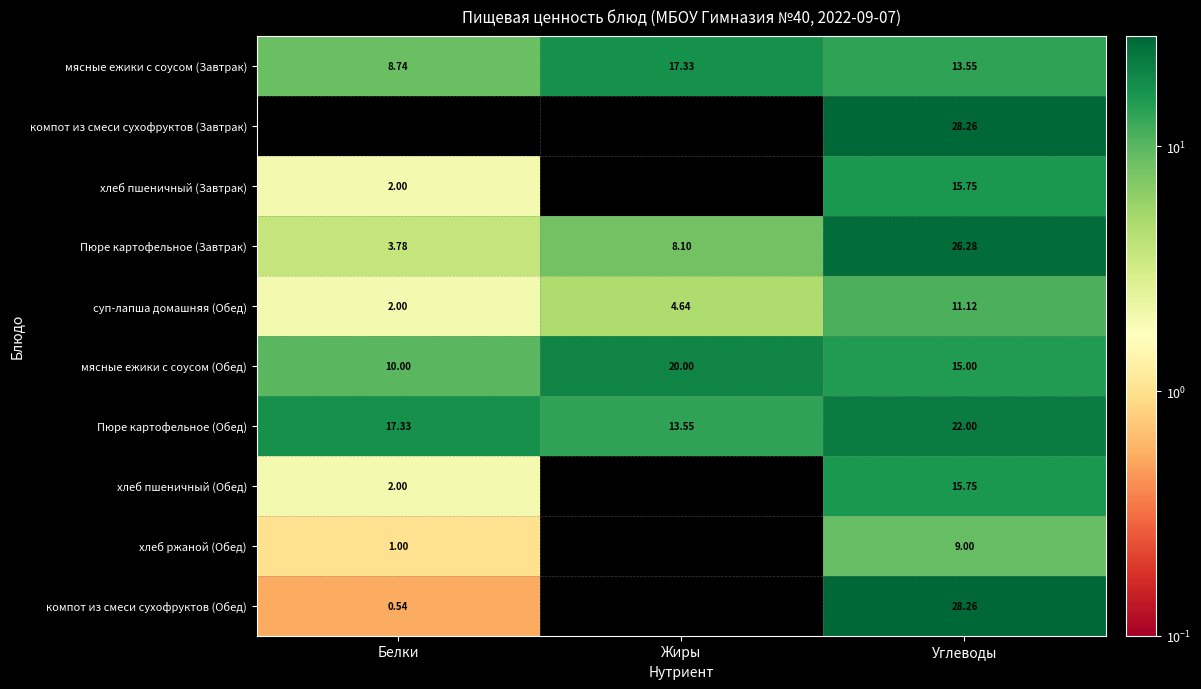

Where does the мясные ежики с соусом (Обед) series first go above 15?

Жиры